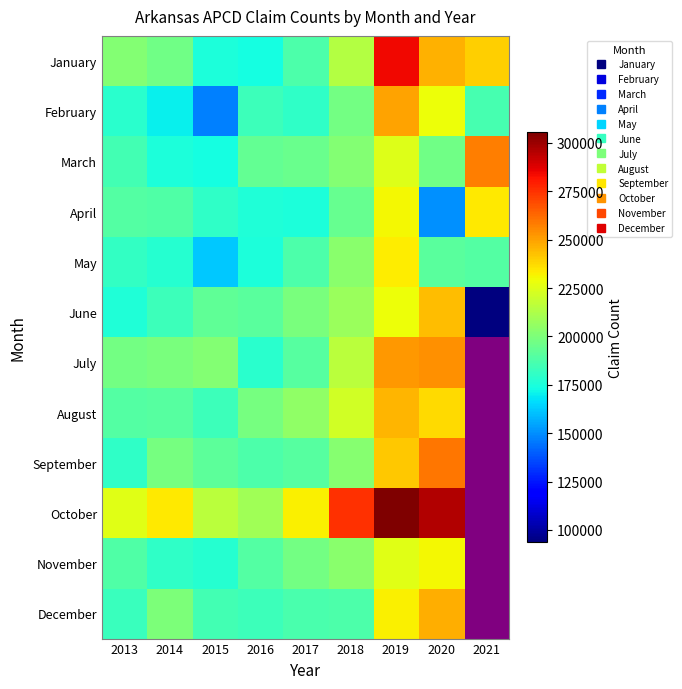

What is the total value across all series at 2021?

1200634